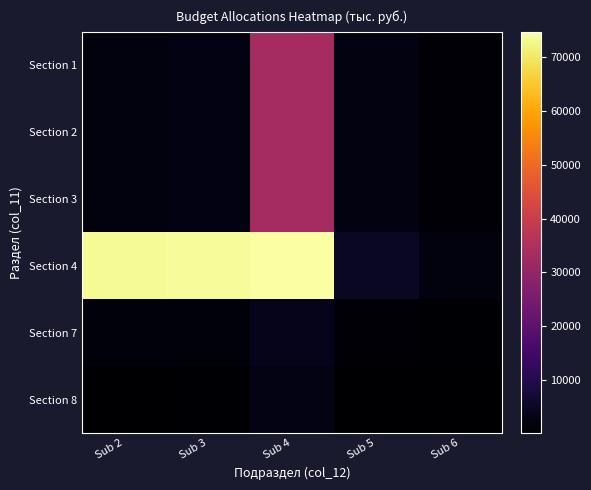

Reading left to right, what are all the values shown in this chart?

Section 1: Sub 2=1919.6	Sub 3=2604.3	Sub 4=33125.9	Sub 5=2452.0	Sub 6=1000.0
Section 2: Sub 2=1919.6	Sub 3=2604.3	Sub 4=33127.2	Sub 5=2452.0	Sub 6=1000.0
Section 3: Sub 2=1919.6	Sub 3=2604.3	Sub 4=33127.3	Sub 5=2452.0	Sub 6=1000.0
Section 4: Sub 2=73451.8	Sub 3=73722.9	Sub 4=74697.3	Sub 5=5000.0	Sub 6=2000.0
Section 7: Sub 2=1770.4	Sub 3=1593.7	Sub 4=3877.7	Sub 5=869.7	Sub 6=500.0
Section 8: Sub 2=149.2	Sub 3=710.8	Sub 4=3008.0	Sub 5=232.8	Sub 6=300.0